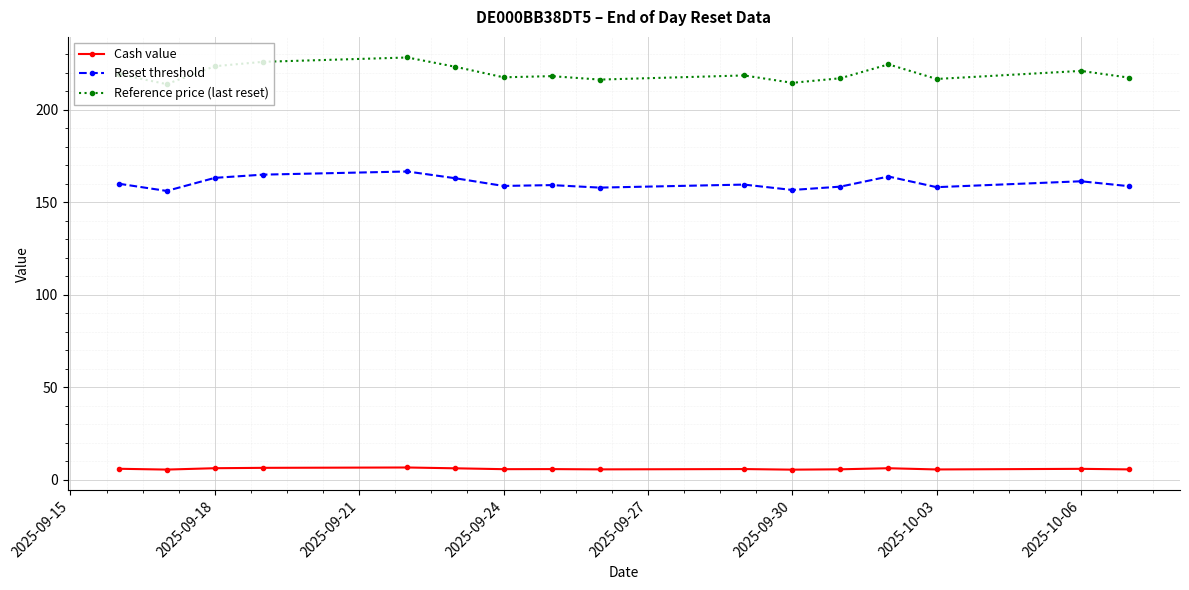

What is the average value of the Cash value series?

5.8